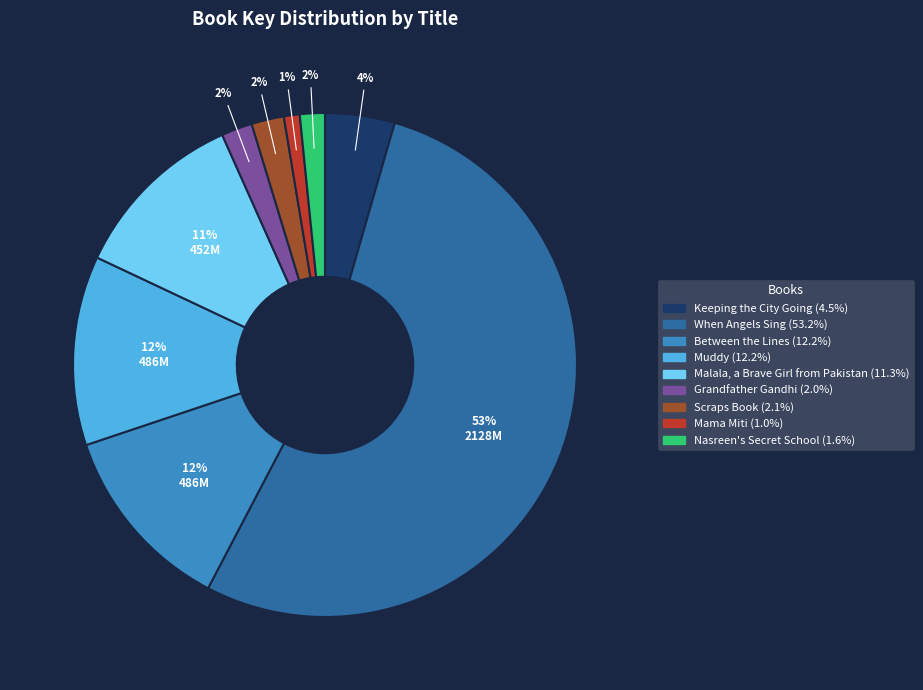

To the nearest percent, what portion does Nasreen's Secret School represent?

2%